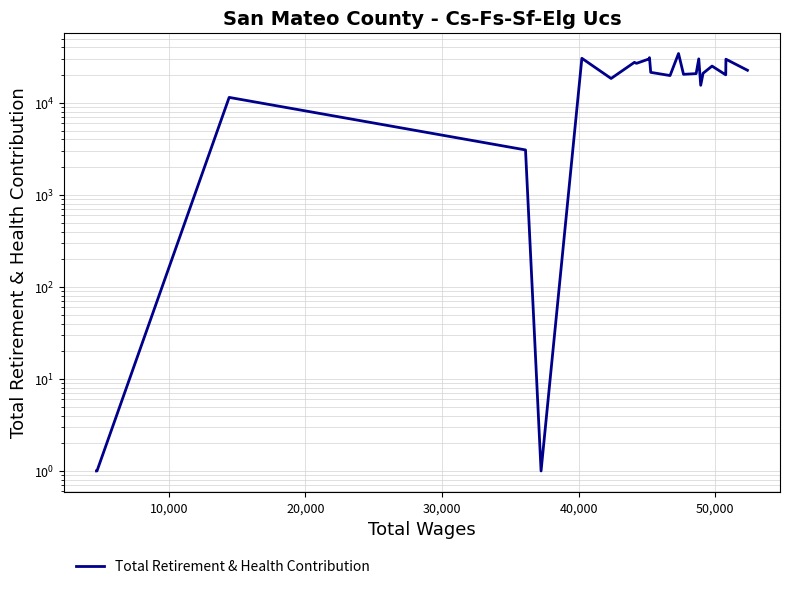

Count the number of data series in this chart.

1